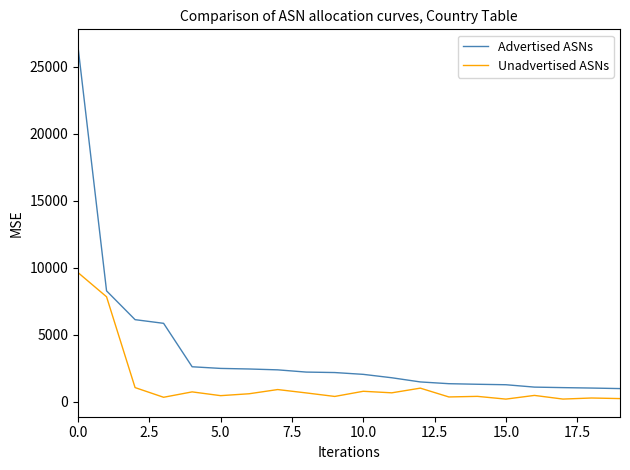

True or false: Unadvertised ASNs and Advertised ASNs intersect in this chart.

False